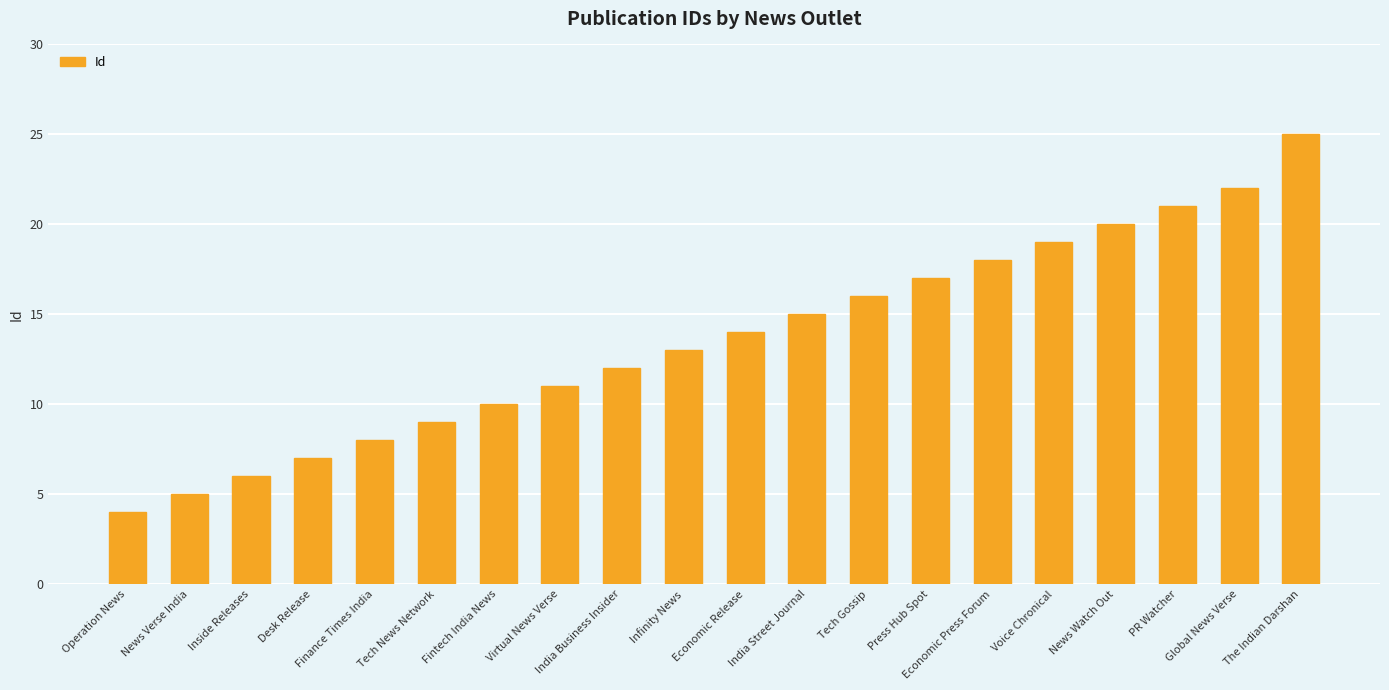

The chart shows a value of 5 at Tech Gossip. True or false?

False